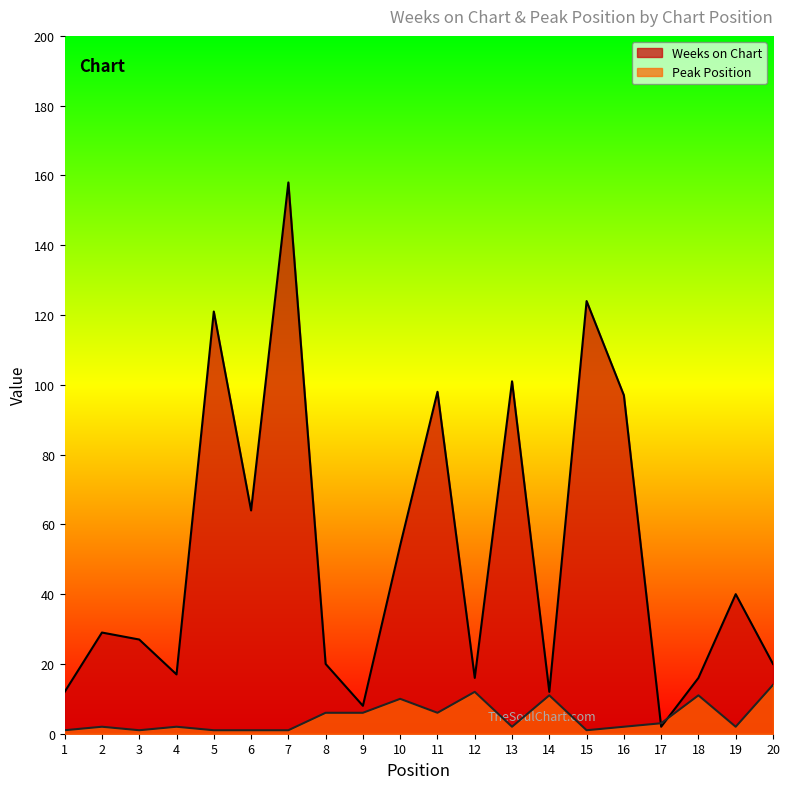

What is the value of the Peak Position point at the 14th from the left?

11